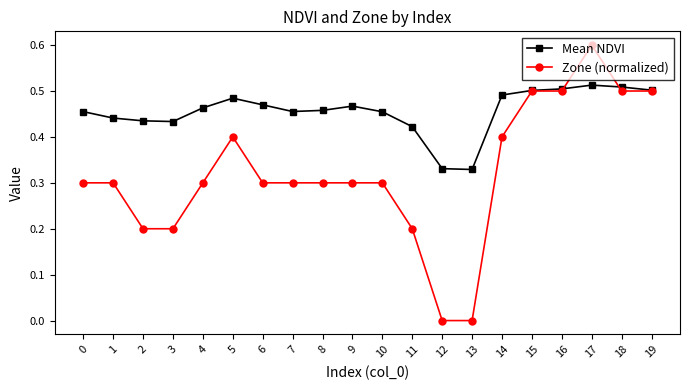

At which category does the chart reach its peak across all series?

17